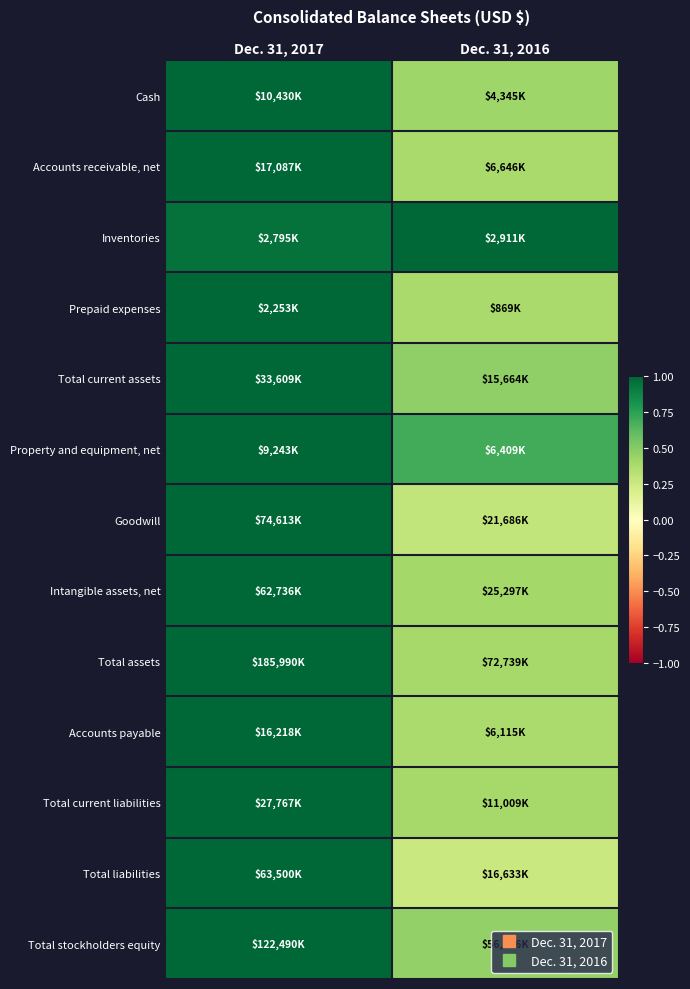

How many series are shown in this chart?

13